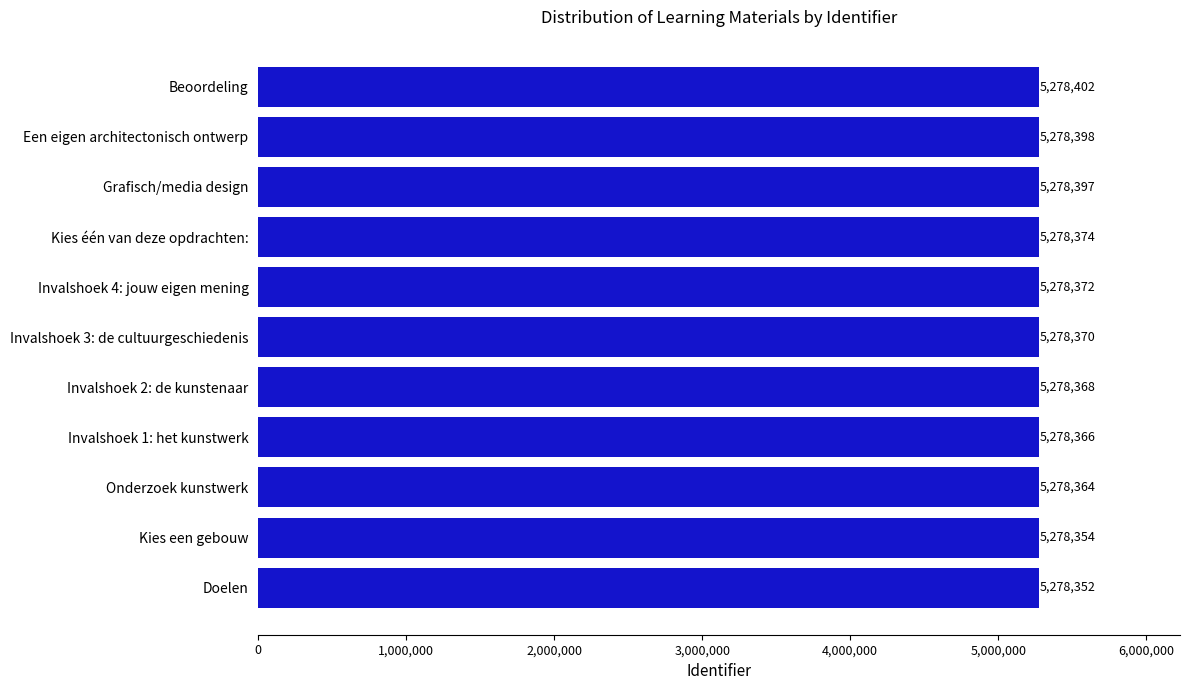

What is the maximum value shown in the chart?

5278402